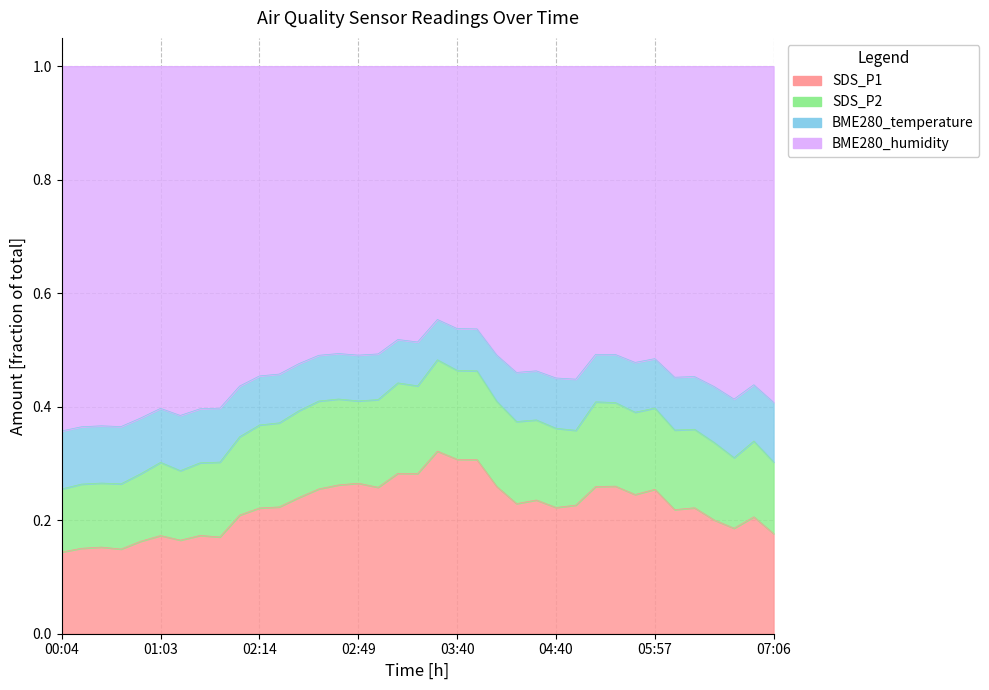

At which label is SDS_P1 closest to 0?

00:04